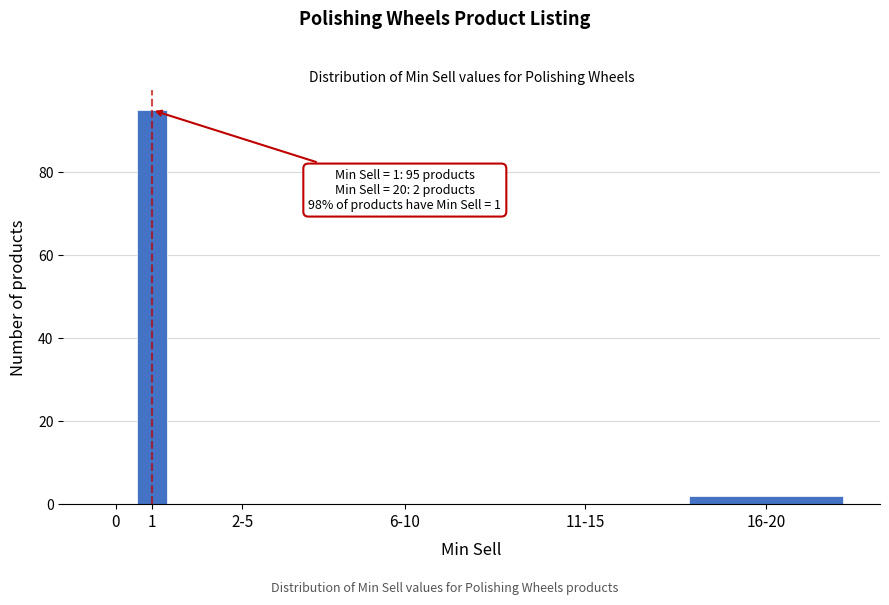

Reading left to right, extract all data points from this chart.

0=0	1=95	2-5=0	6-10=0	11-15=0	16-20=2